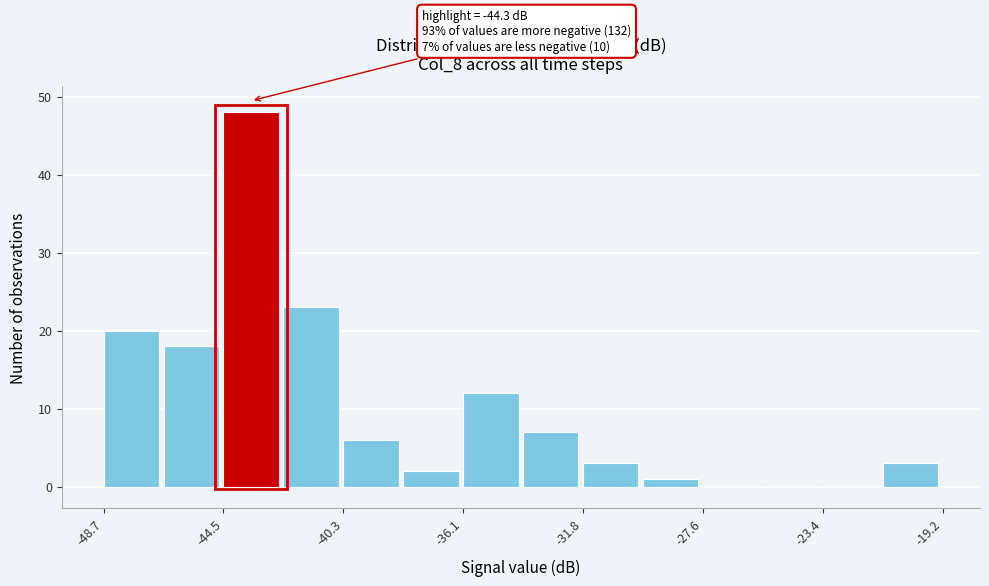

Over which range of the x-axis is the bar tallest?

-44.5 to -42.5